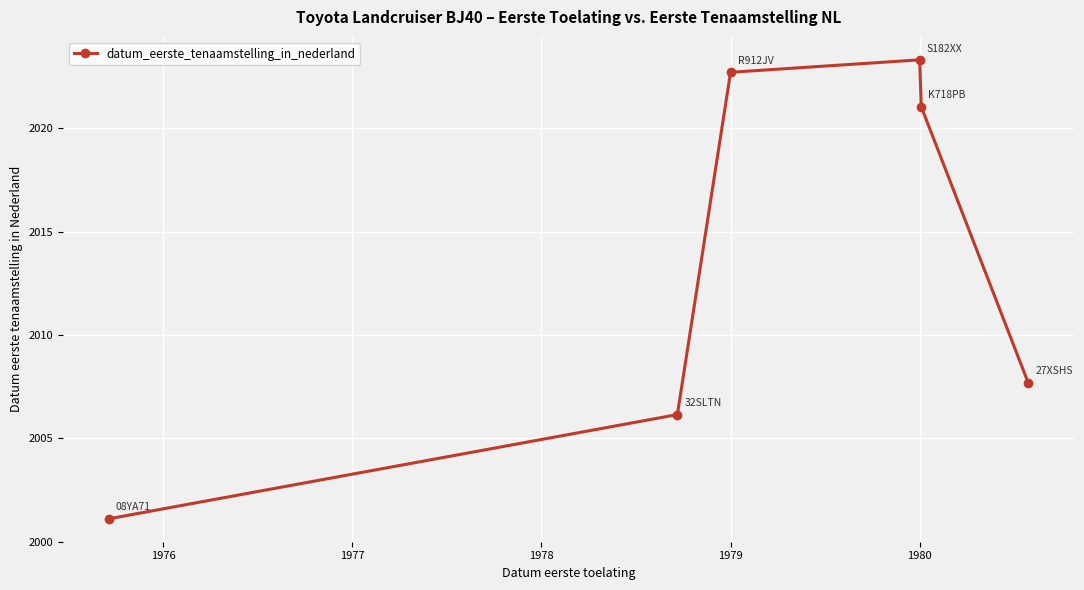

Reading left to right, transcribe all the data shown in this chart.

2001.1	2006.1	2022.7	2023.3	2021.1	2007.7